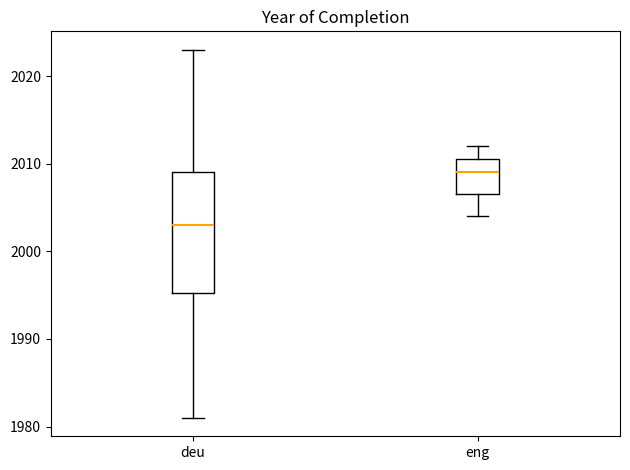

Where does the median line of the box for deu sit on the y-axis? The values are not printed on the chart, so give them approximately, as read against the axis.

2003